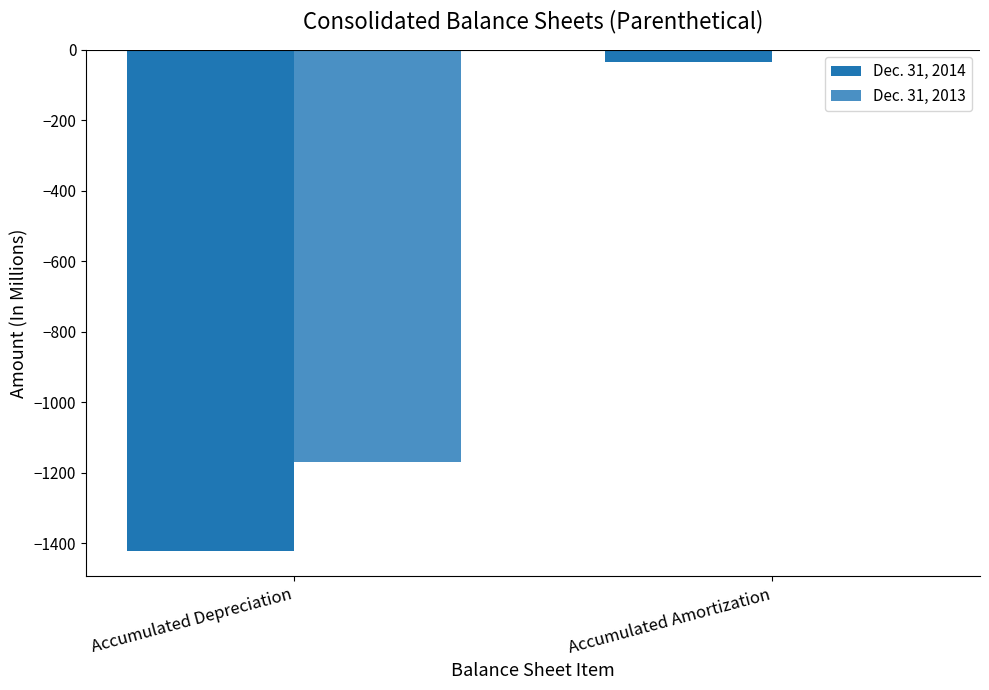

At which label does Dec. 31, 2014 reach its peak?

Accumulated Amortization